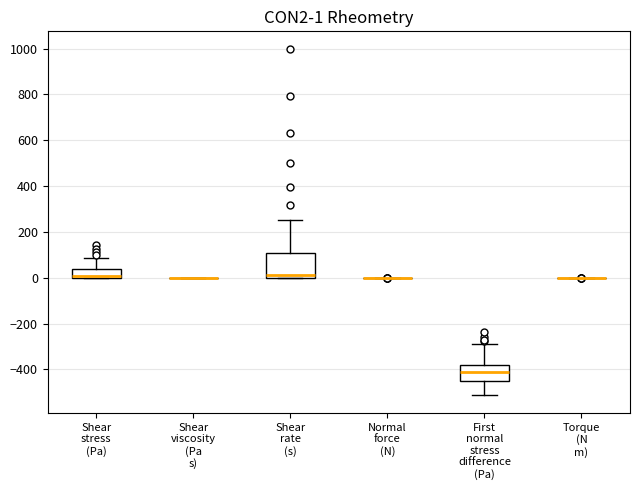

Comparing the boxes themselves (not the whiskers), which one is the tallest?

Shear rate (s)